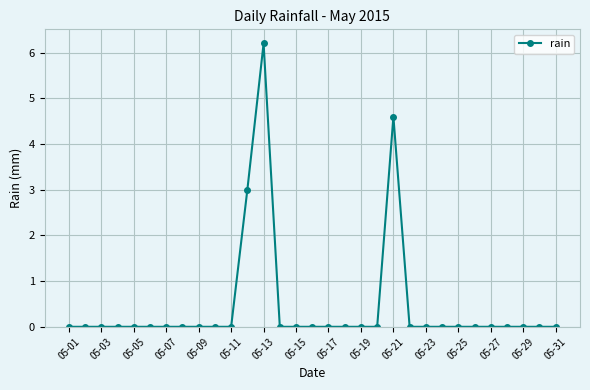

Reading left to right, what are all the values shown in this chart?

0.0	0.0	0.0	0.0	0.0	0.0	0.0	0.0	0.0	0.0	0.0	3.0	6.2	0.0	0.0	0.0	0.0	0.0	0.0	0.0	4.6	0.0	0.0	0.0	0.0	0.0	0.0	0.0	0.0	0.0	0.0